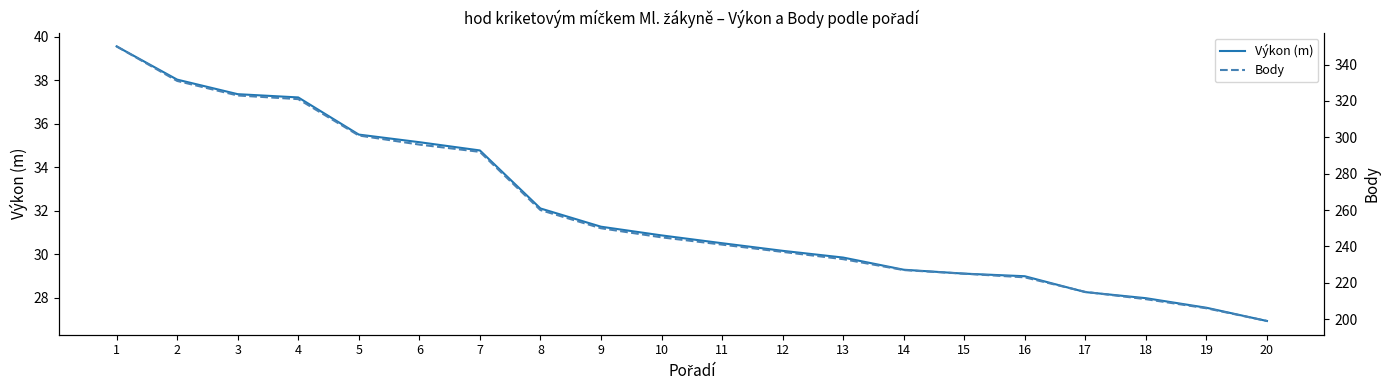

Reading right to left, transcribe all the data shown in this chart.

Výkon (m): 20=26.9	19=27.5	18=28.0	17=28.2	16=29.0	15=29.1	14=29.3	13=29.8	12=30.1	11=30.5	10=30.9	9=31.3	8=32.1	7=34.8	6=35.1	5=35.5	4=37.2	3=37.4	2=38.0	1=39.6
Body: 20=199.0	19=206.0	18=211.0	17=215.0	16=223.0	15=225.0	14=227.0	13=233.0	12=237.0	11=241.0	10=245.0	9=250.0	8=260.0	7=292.0	6=296.0	5=301.0	4=321.0	3=323.0	2=331.0	1=350.0